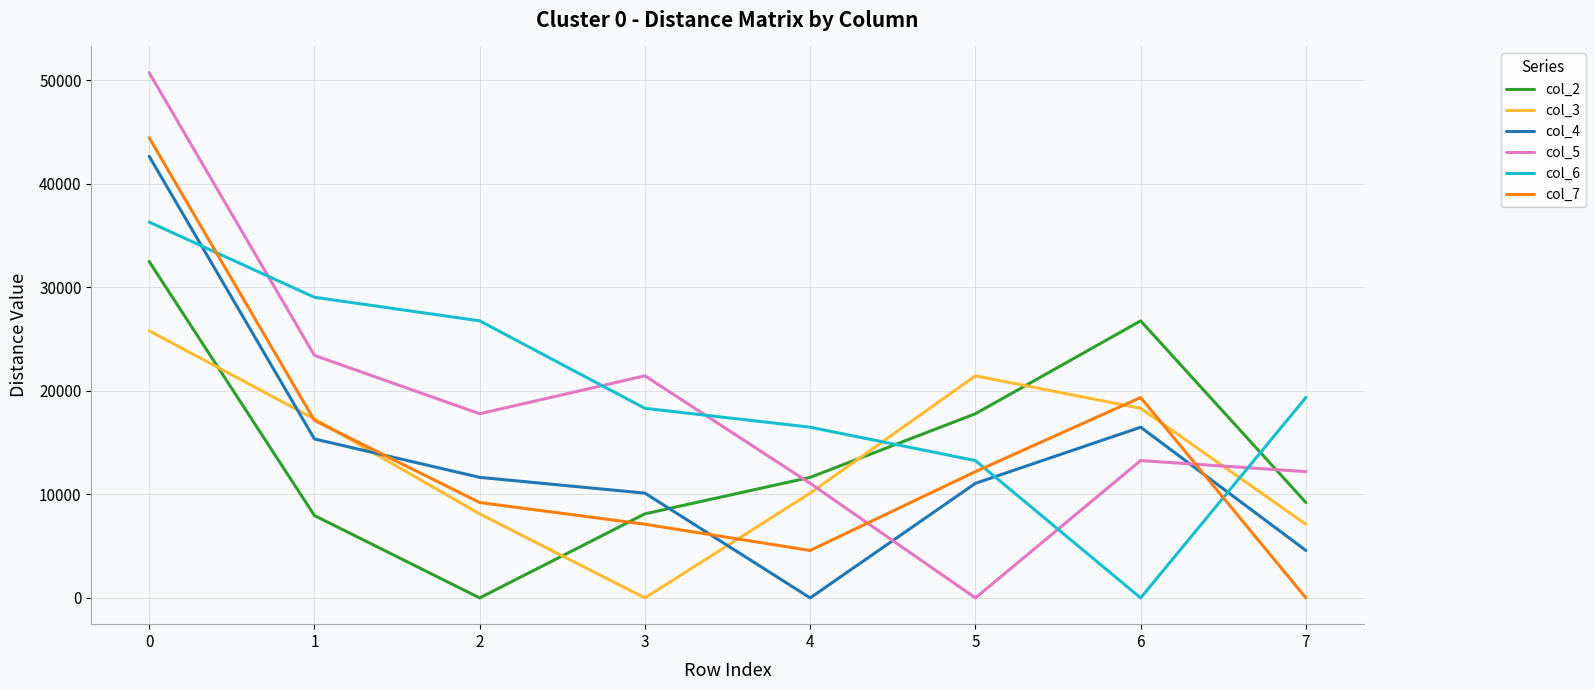

How many intersections are there between col_3 and col_2?

4